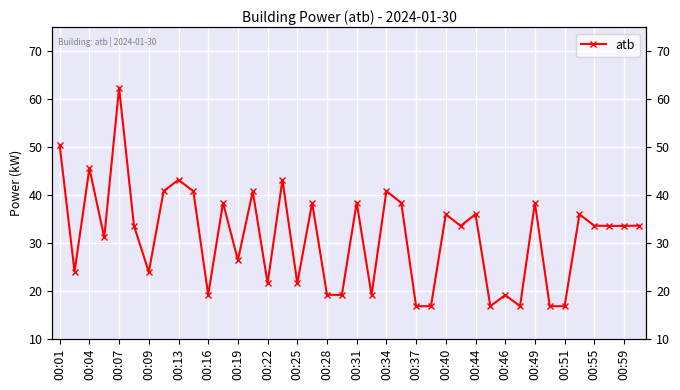

What is the average value?

31.4